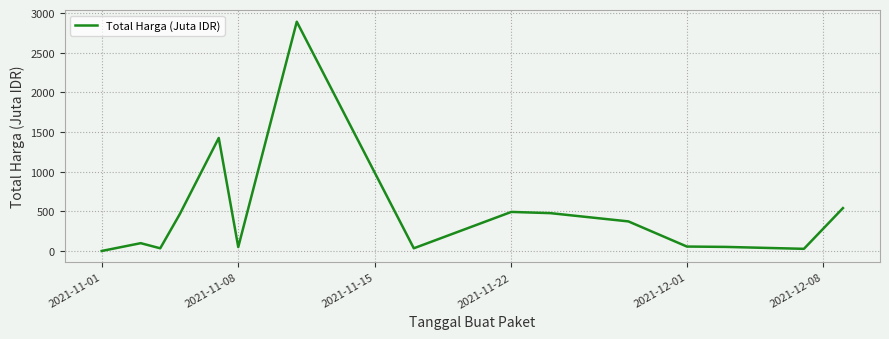

What is the difference between the maximum and minimum values?

2891.8